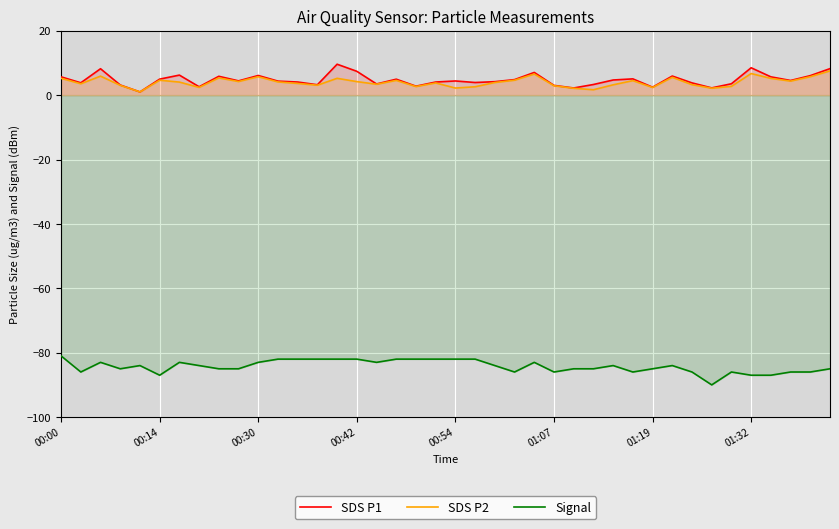

Rank the series at 00:54 from lowest to highest value.

Signal, SDS P2, SDS P1